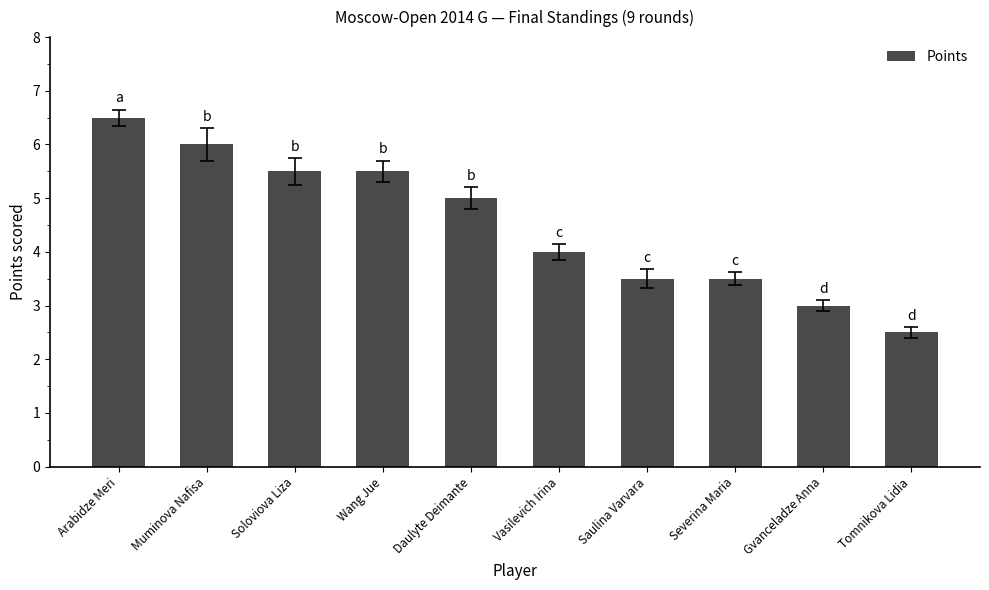

What is the label of the 4th bar from the left?

Wang Jue